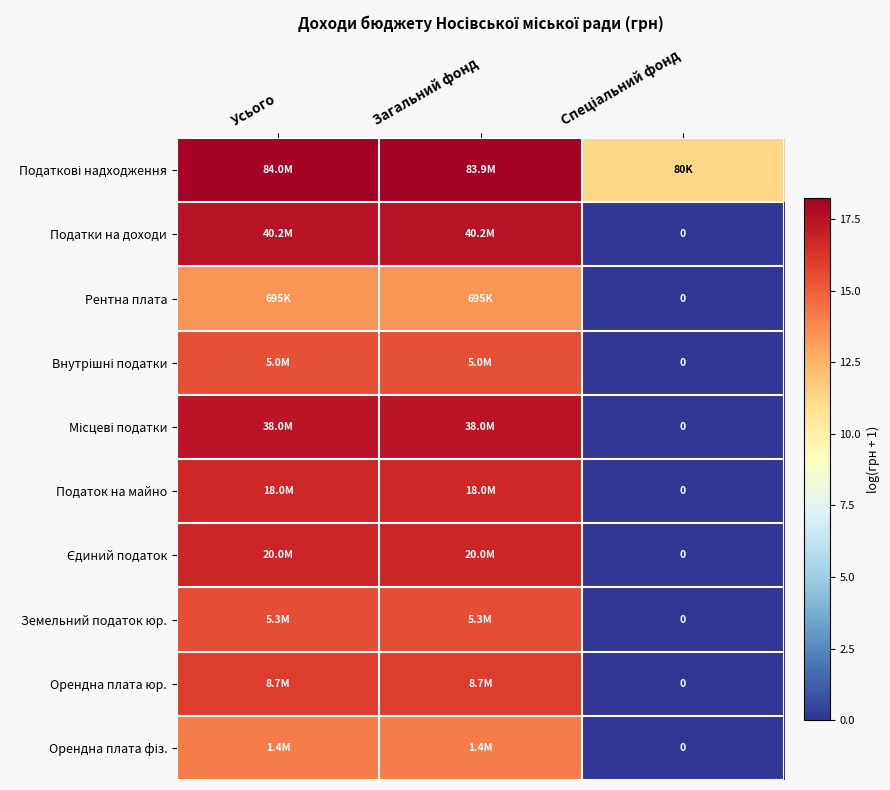

How many data points does each series have?

3